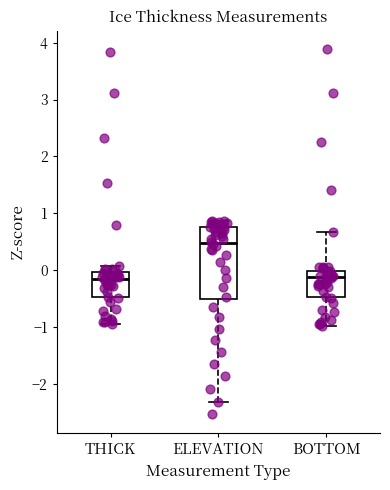

Comparing the boxes themselves (not the whiskers), which one is the tallest?

ELEVATION